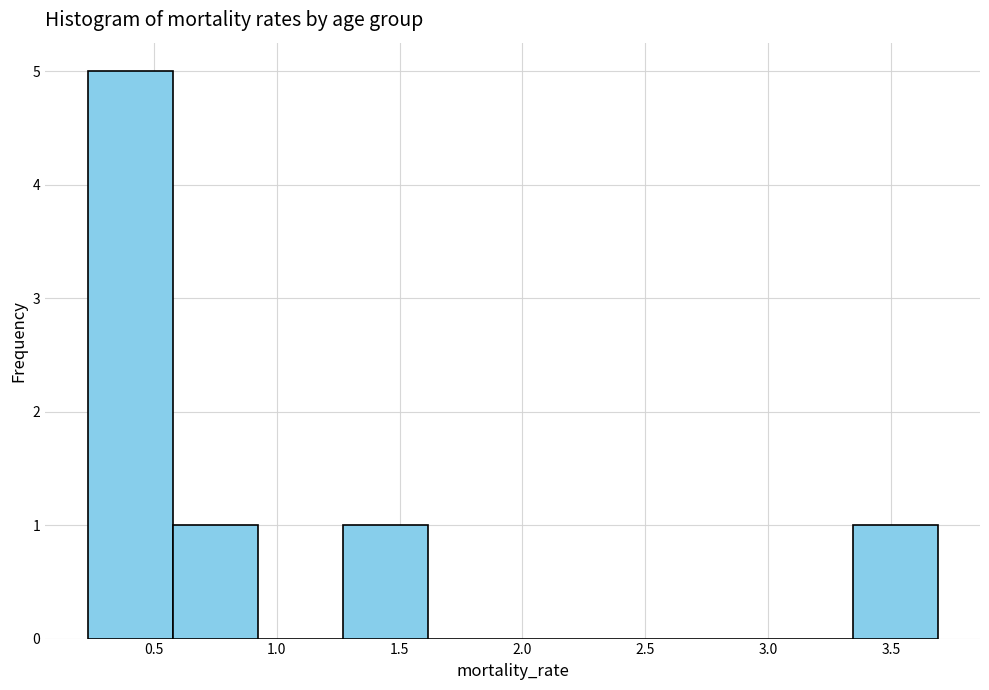

Reading left to right, list every bar in this chart as the range it spans on the x-axis followed by its height. Neither the bar edges nor the heights are printed on the chart, so give them approximately, as read against the axes.

0.25 to 0.60: 5
0.60 to 0.90: 1
0.90 to 1.25: 0
1.25 to 1.60: 1
1.60 to 1.95: 0
1.95 to 2.30: 0
2.30 to 2.65: 0
2.65 to 3.00: 0
3.00 to 3.35: 0
3.35 to 3.70: 1